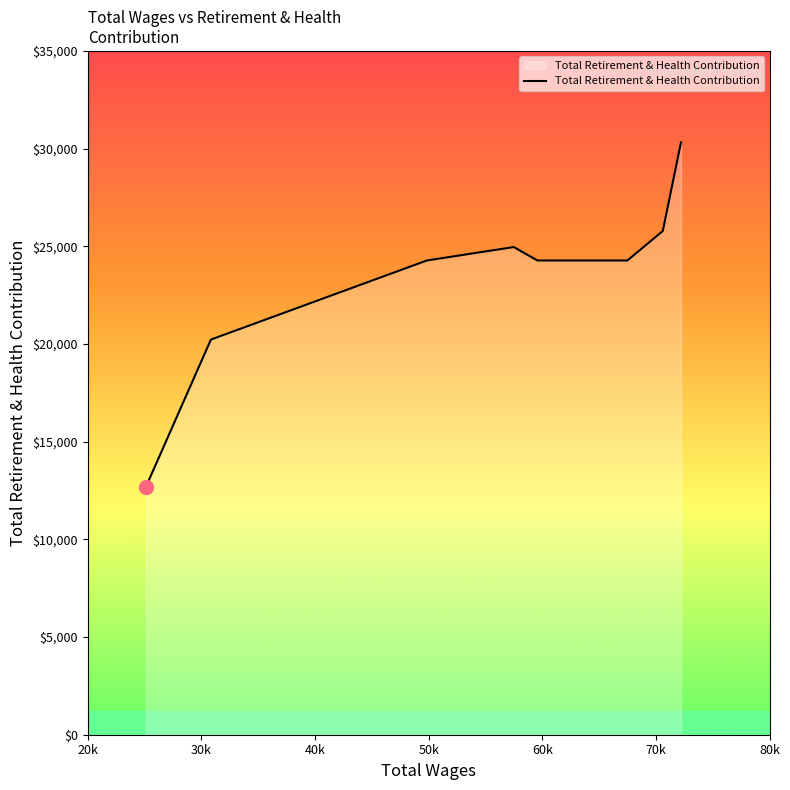

What is the difference between the second highest and second lowest values?

5557